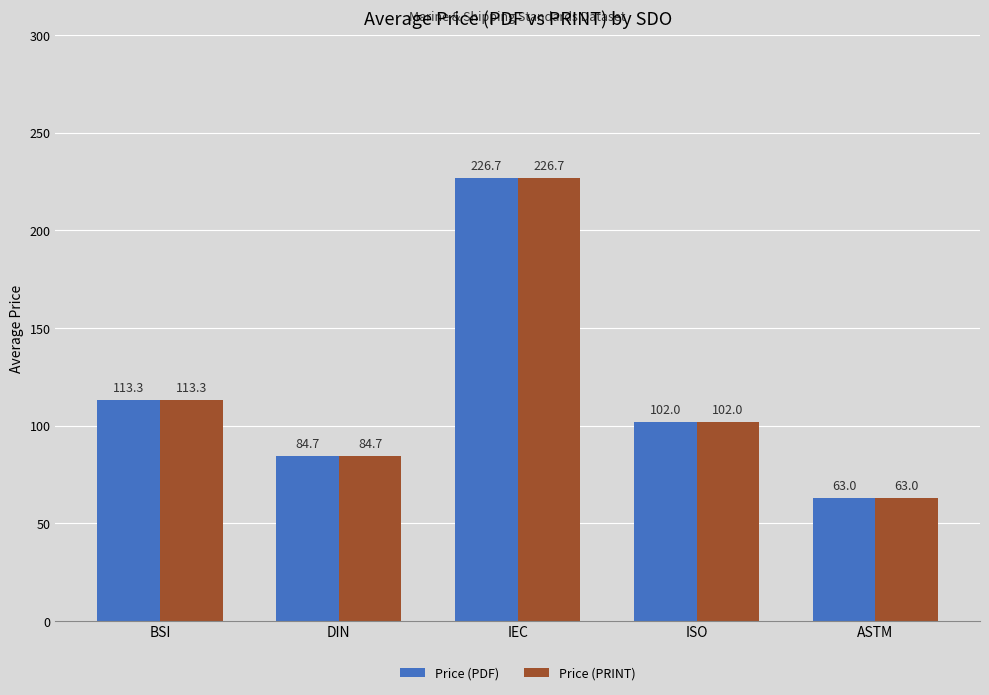

What are all the series names shown in the legend?

Price (PDF), Price (PRINT)